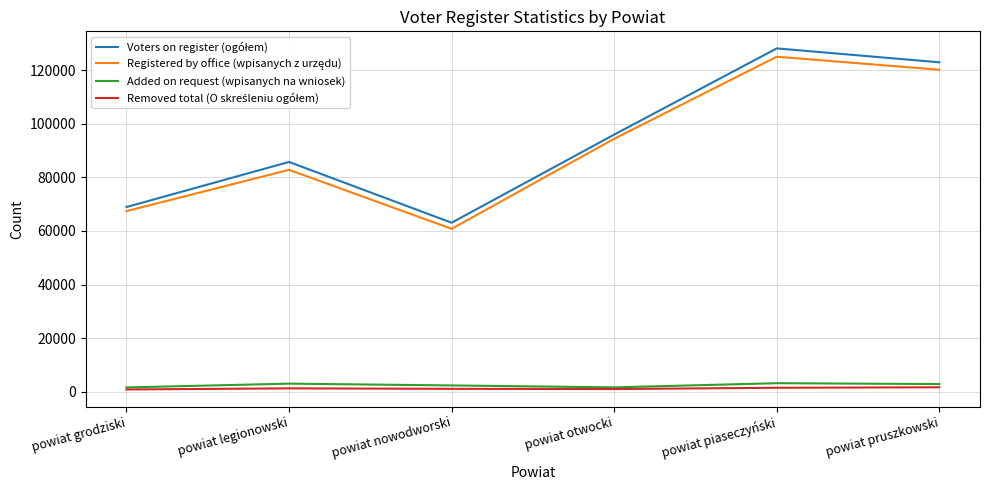

The value of Added on request (wpisanych na wniosek) at powiat piaseczyński is 3111. True or false?

True